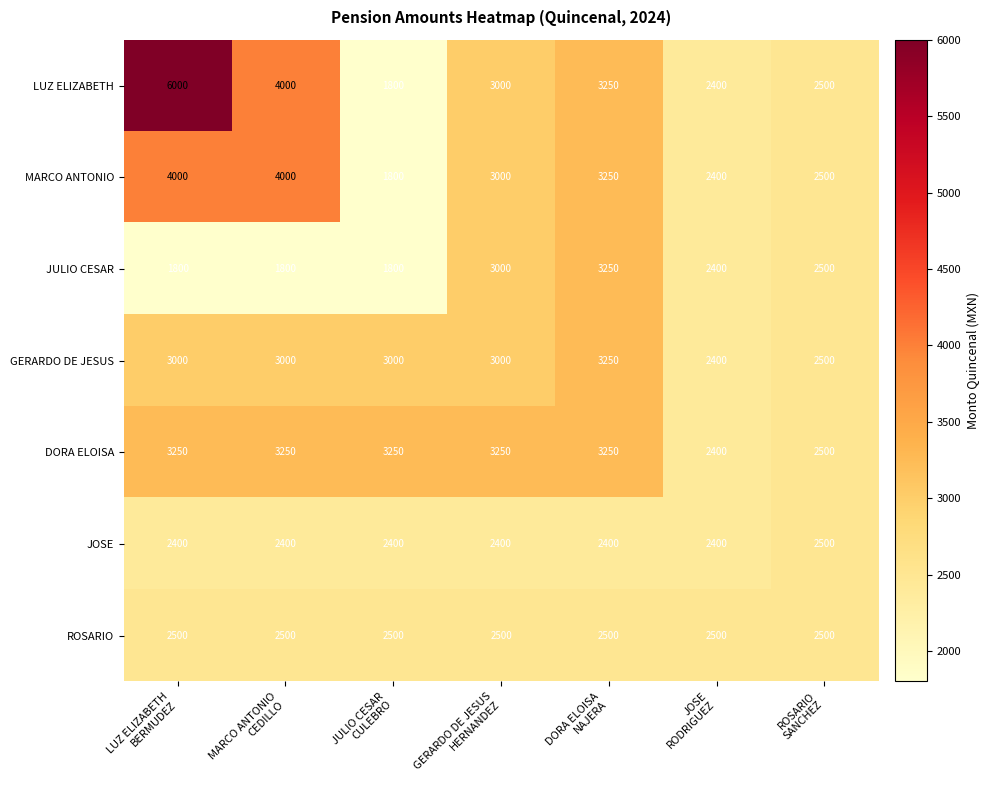

Which series has the widest spread of values?

LUZ ELIZABETH